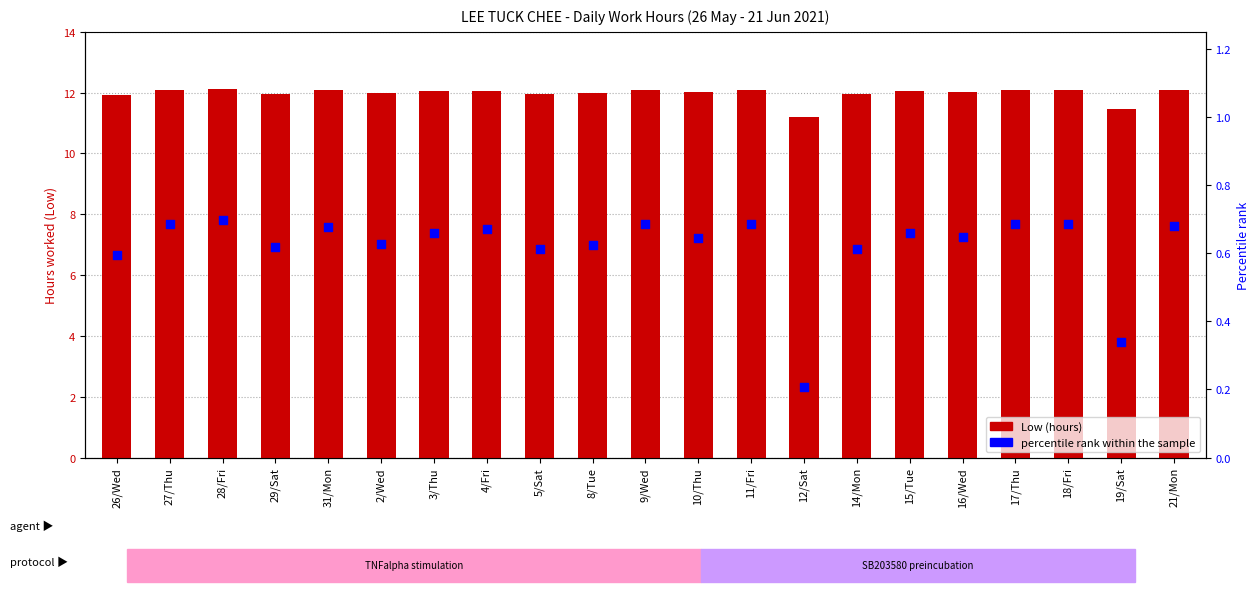

At which category is the sum across all series the highest?

28/Fri